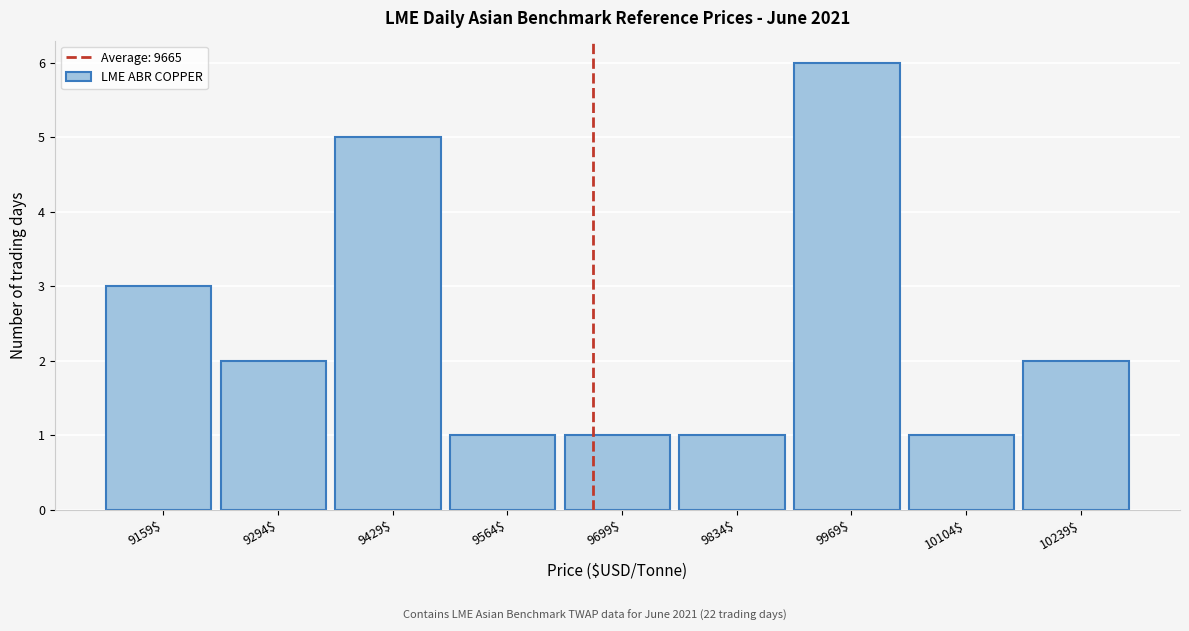

Reading left to right, transcribe this chart: for each bar, give the range it covers on the x-axis and its height. Neither the bar edges nor the heights are printed on the chart, so give them approximately, as read against the axes.

9100 to 9220: 3
9220 to 9360: 2
9360 to 9500: 5
9500 to 9640: 1
9640 to 9760: 1
9760 to 9900: 1
9900 to 10040: 6
10040 to 10180: 1
10180 to 10300: 2